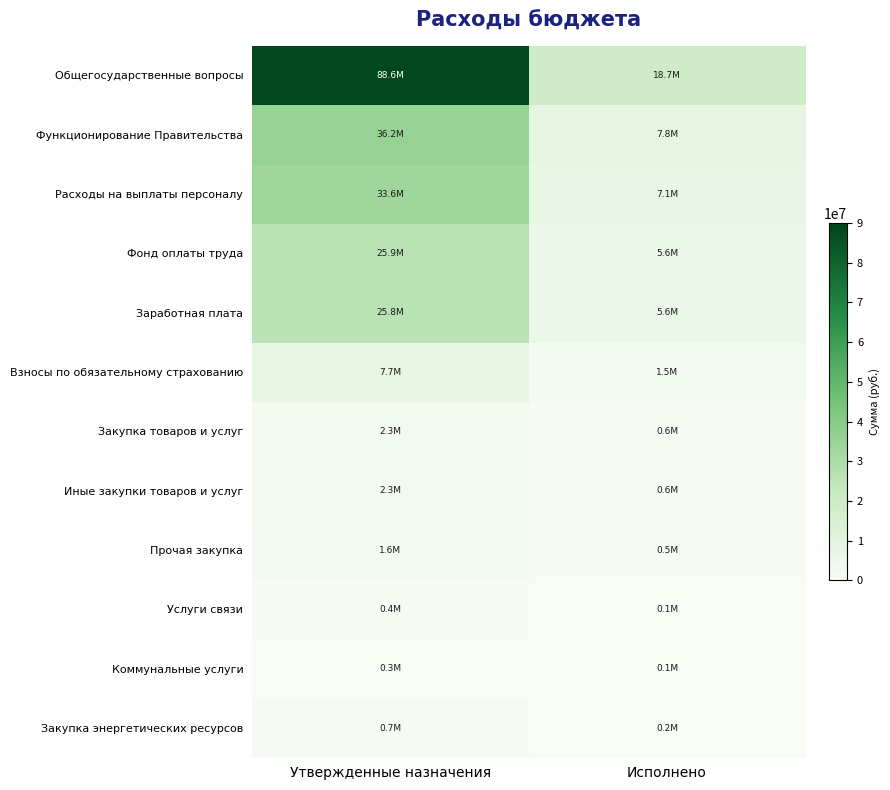

Reading left to right, extract all data points from this chart.

Общегосударственные вопросы: Утвержденные назначения=88552380.1	Исполнено=18665478.0
Функционирование Правительства: Утвержденные назначения=36191206.8	Исполнено=7799780.6
Расходы на выплаты персоналу: Утвержденные назначения=33571064.8	Исполнено=7083235.8
Фонд оплаты труда: Утвержденные назначения=25854488.0	Исполнено=5624725.9
Заработная плата: Утвержденные назначения=25754686.0	Исполнено=5609261.3
Взносы по обязательному страхованию: Утвержденные назначения=7716576.9	Исполнено=1458509.9
Закупка товаров и услуг: Утвержденные назначения=2347454.0	Исполнено=623017.1
Иные закупки товаров и услуг: Утвержденные назначения=2347454.0	Исполнено=623017.1
Прочая закупка: Утвержденные назначения=1632754.0	Исполнено=460805.7
Услуги связи: Утвержденные назначения=448495.6	Исполнено=63797.2
Коммунальные услуги: Утвержденные назначения=346593.0	Исполнено=107909.8
Закупка энергетических ресурсов: Утвержденные назначения=714700.0	Исполнено=162211.4